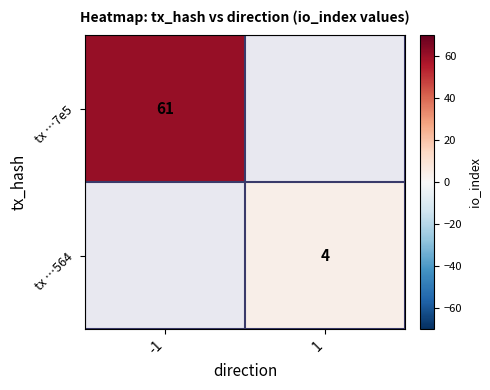

The value of tx …7e5 at -1 is 61. True or false?

True